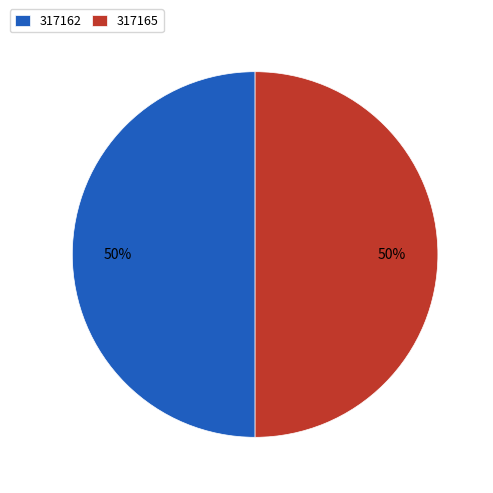

Approximately how many times larger is the value at 317165 compared to 317162?

1.0